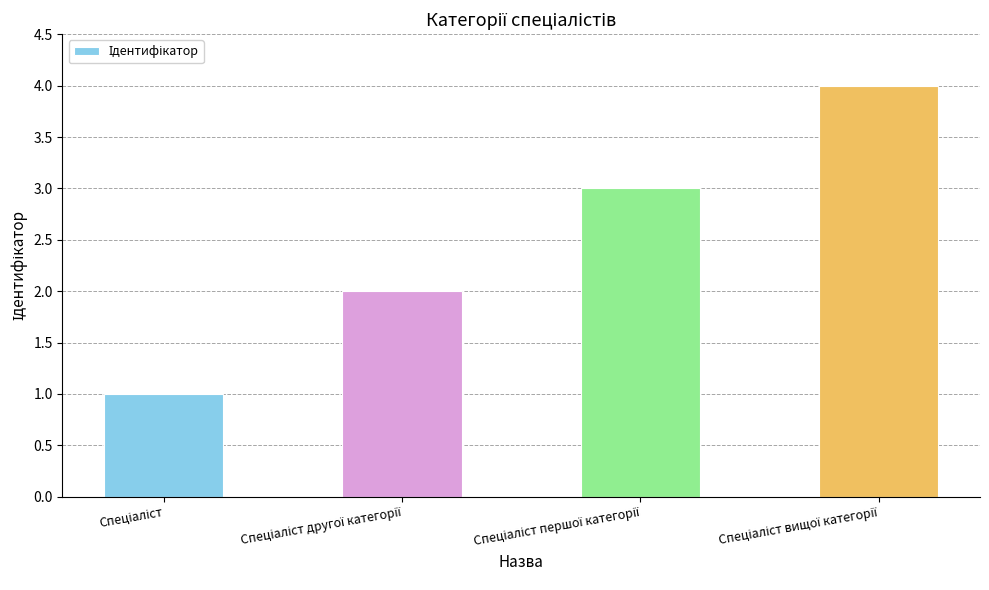

How many data points does each series have?

4